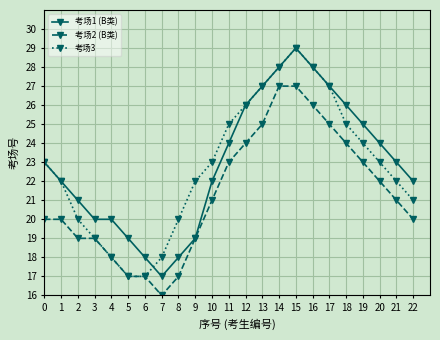

Rank the series at 7 from lowest to highest value.

考场2 (B类), 考场1 (B类), 考场3